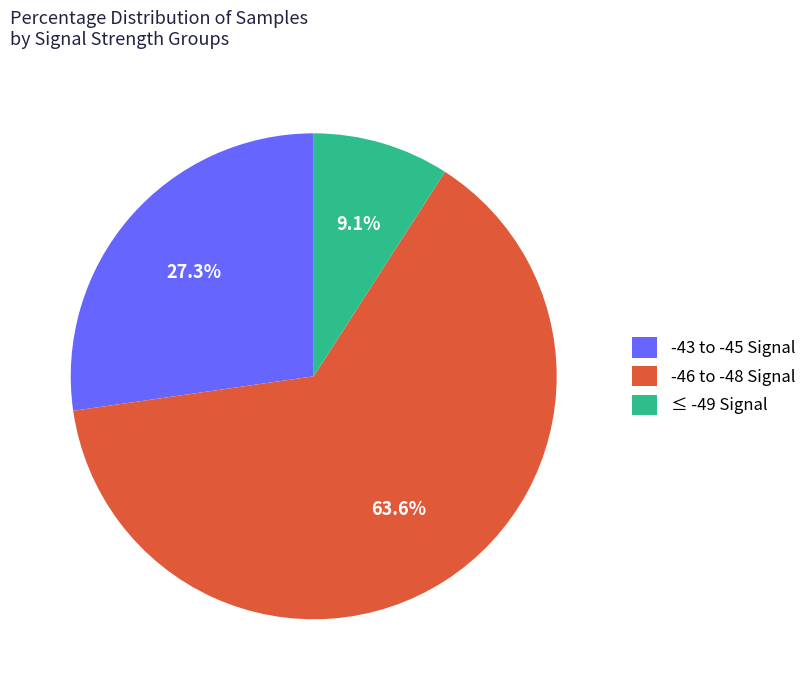

What is the ratio of the value at ≤ -49 Signal to the value at -43 to -45 Signal?

0.3